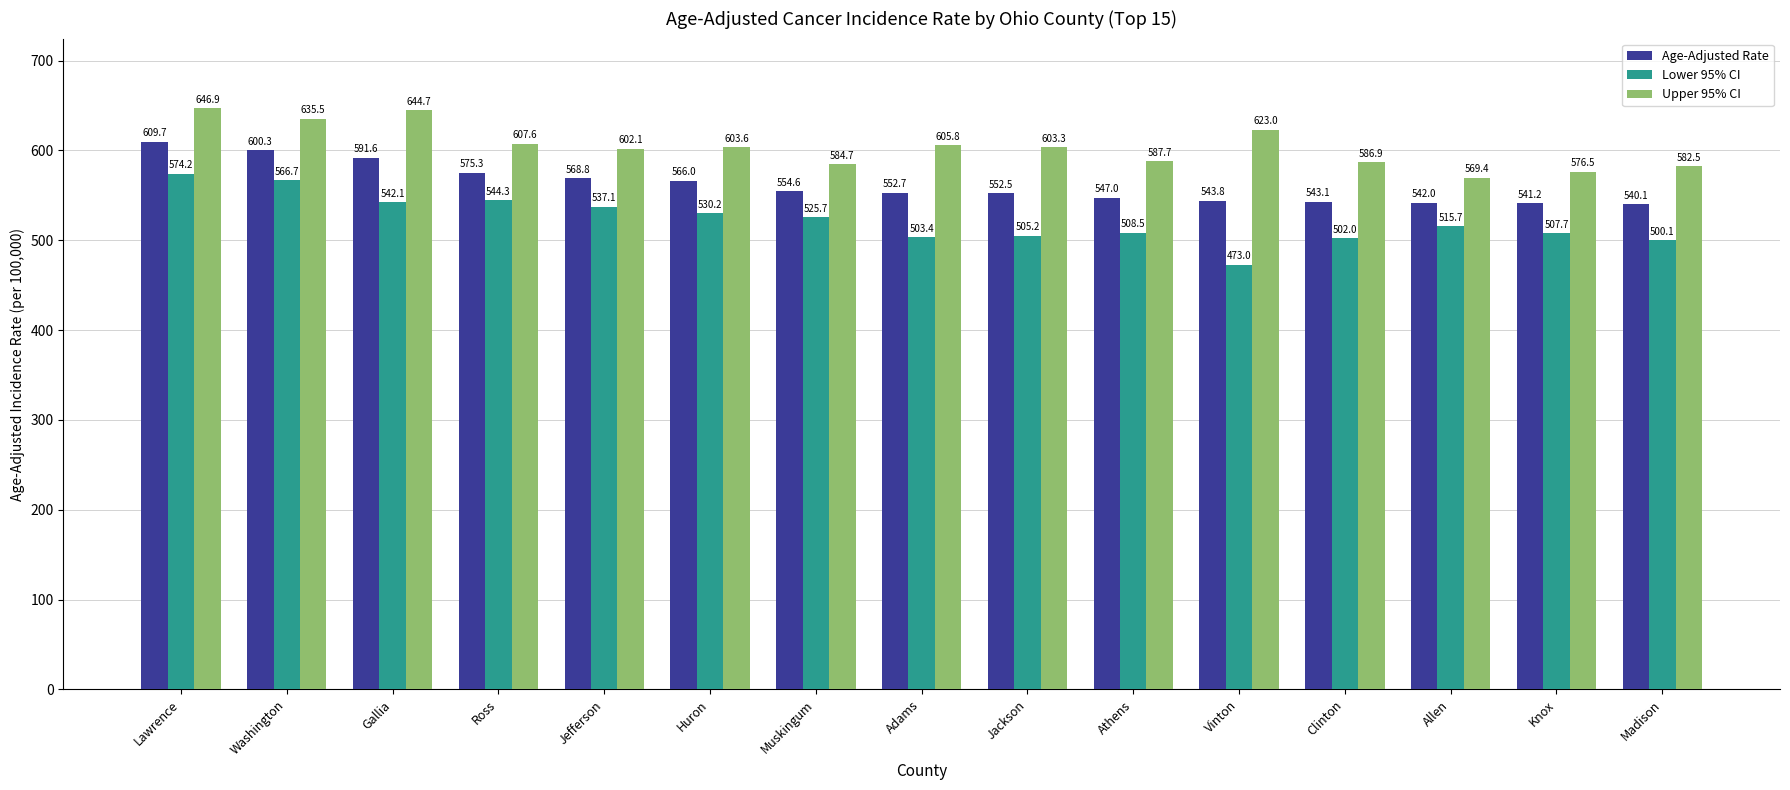

What is the greatest value displayed?

646.9